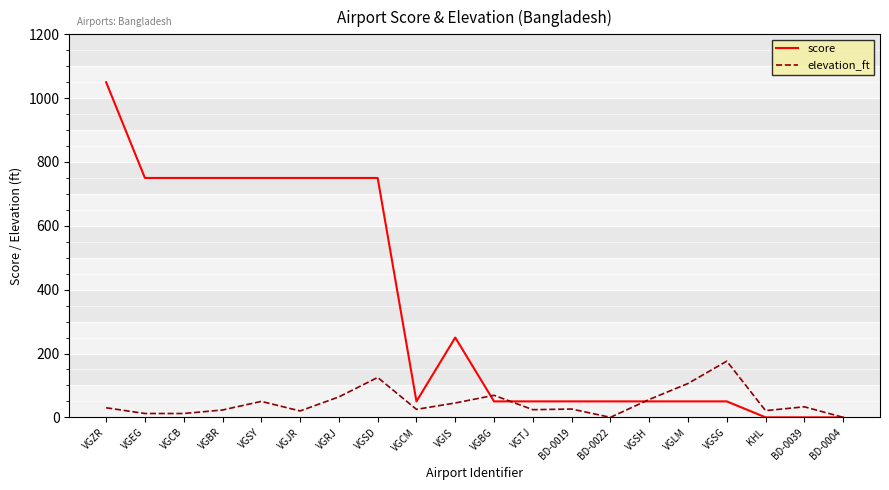

What is the maximum value shown in the chart?

1050